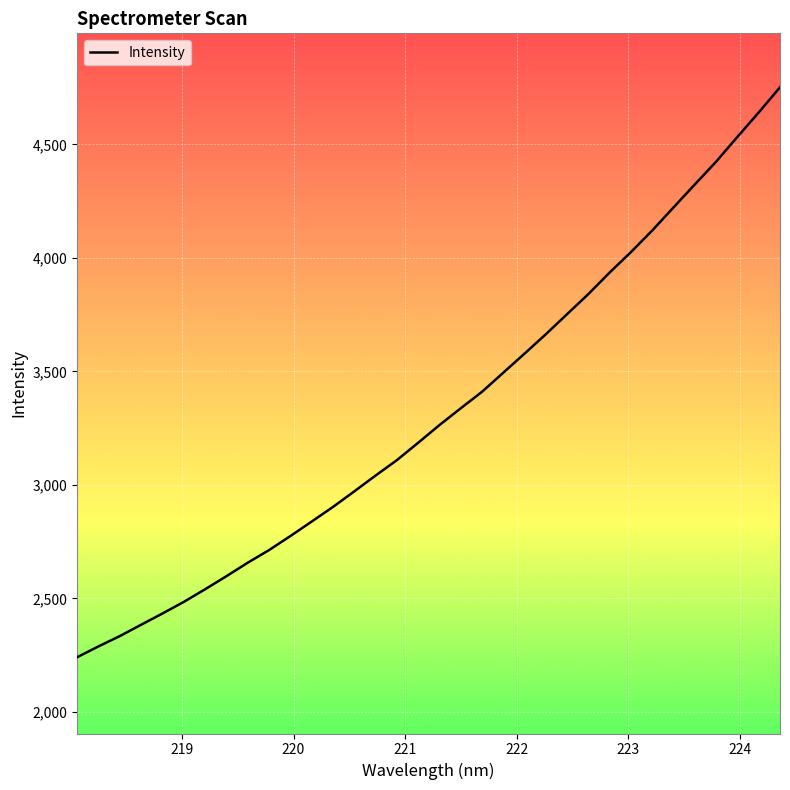

What is the difference between the maximum and minimum values?

2510.9